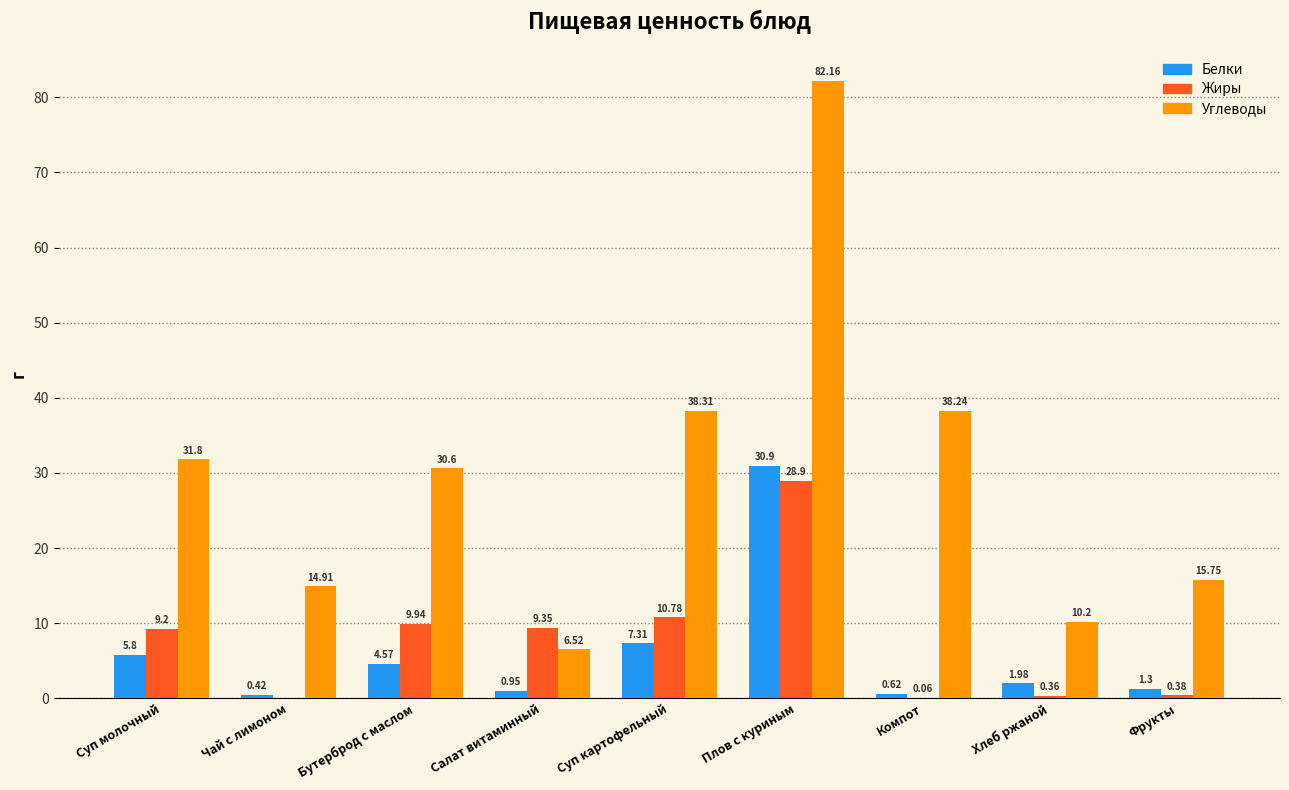

Where does the Белки series first go above 1?

Суп молочный